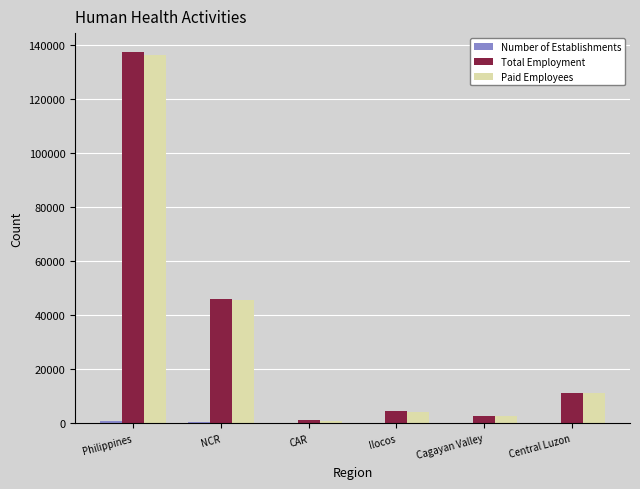

At which category is the sum across all series the highest?

Philippines